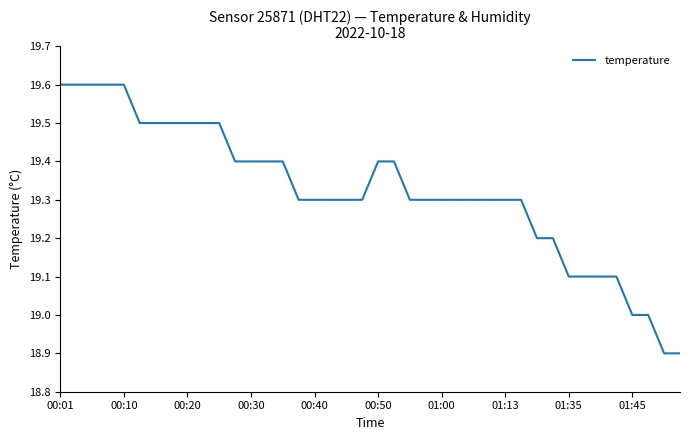

What is the difference between the maximum and minimum values?

0.7